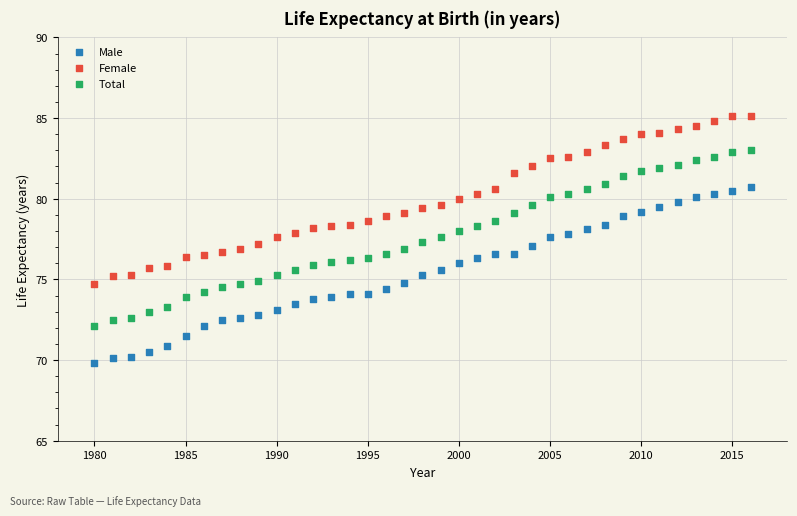

Which series contains the lowest Y value?

Male